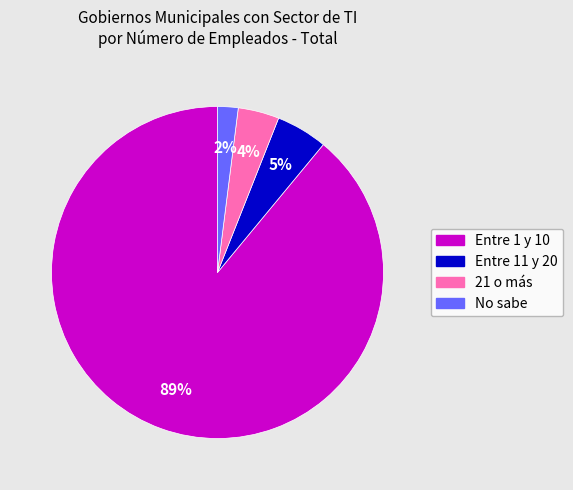

Count the number of slices in the pie.

4